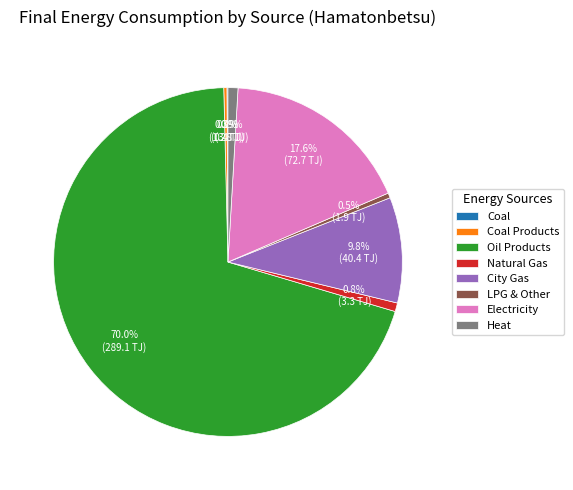

Which has a higher value, Electricity or City Gas?

Electricity